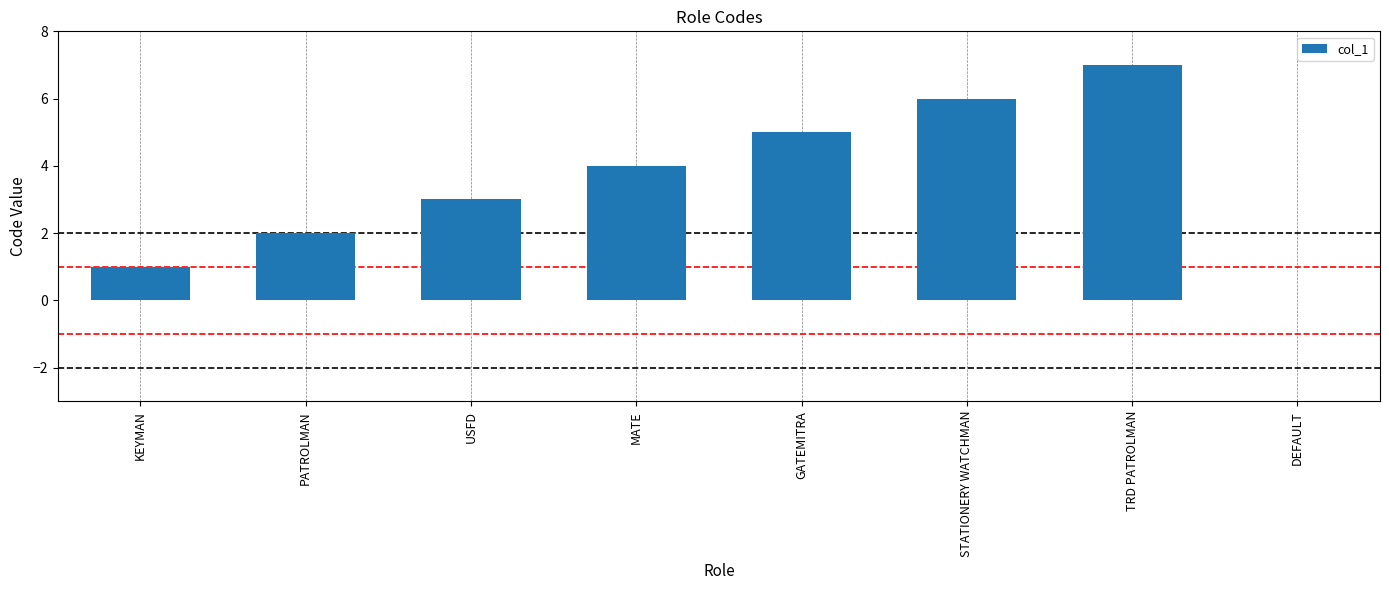

What is the change in value from GATEMITRA to DEFAULT?

-5